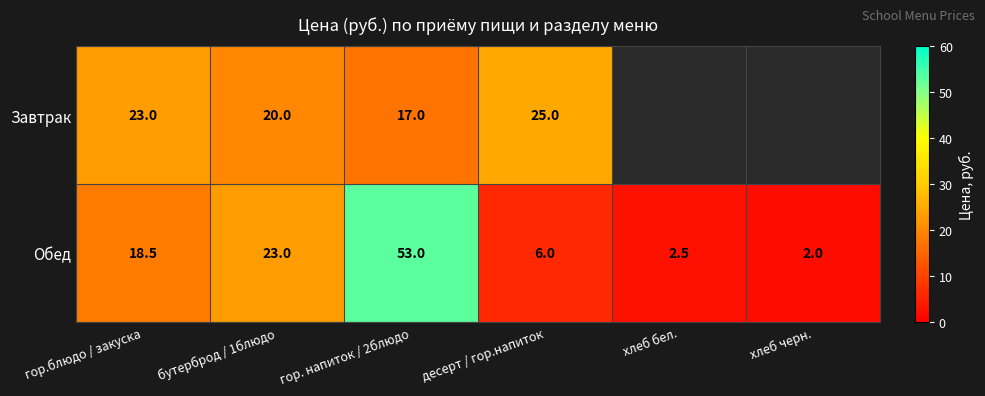

Between гор.блюдо / закуска and десерт / гор.напиток, which series saw the biggest shift?

Обед